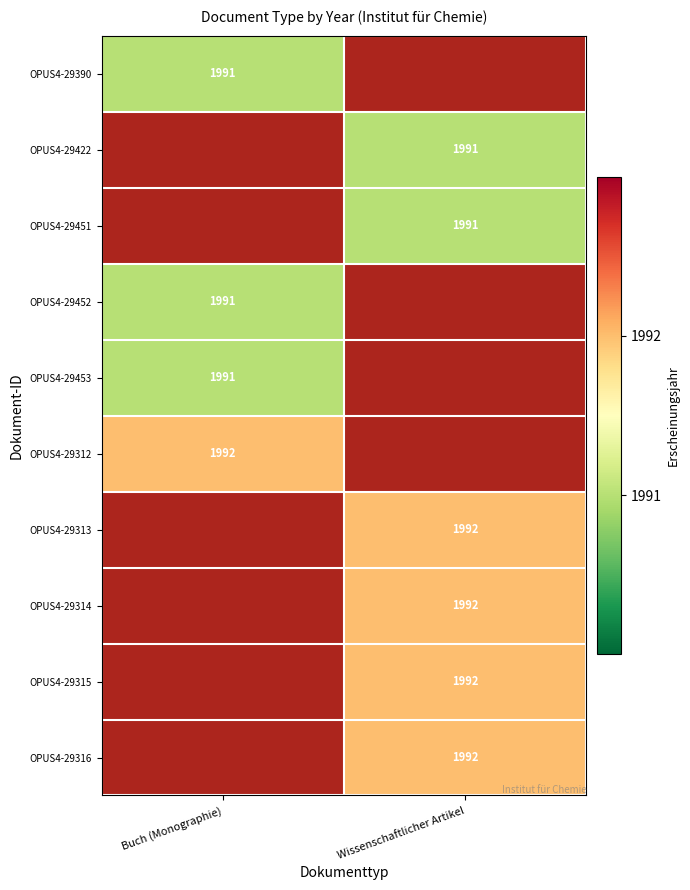

The value of OPUS4-29390 at Buch (Monographie) is 1991. True or false?

True